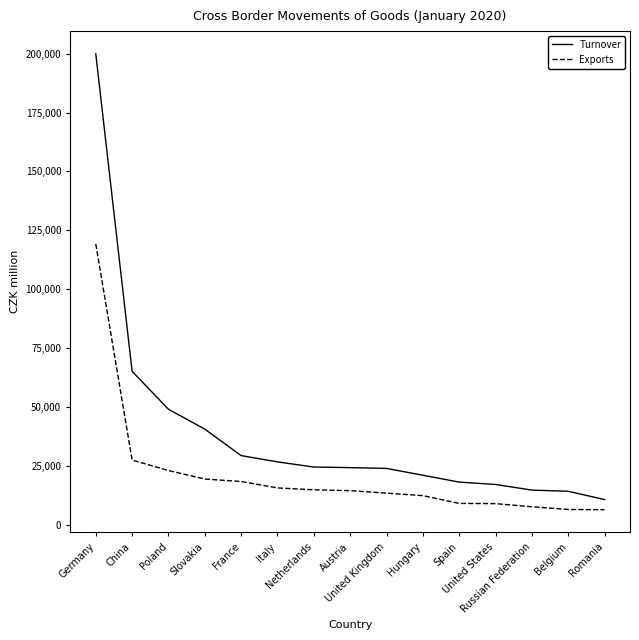

Rank the series by their average value, from lowest to highest.

Exports, Turnover